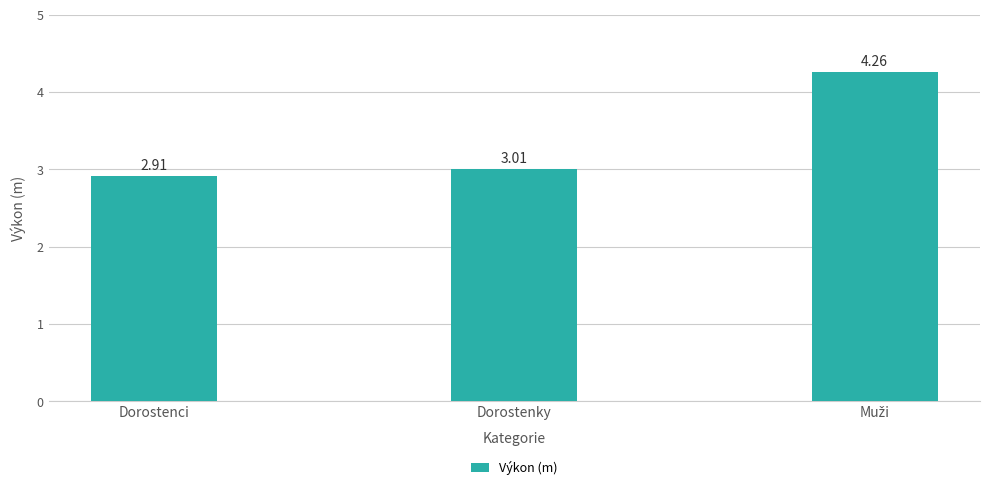

What is the smallest value displayed?

2.9